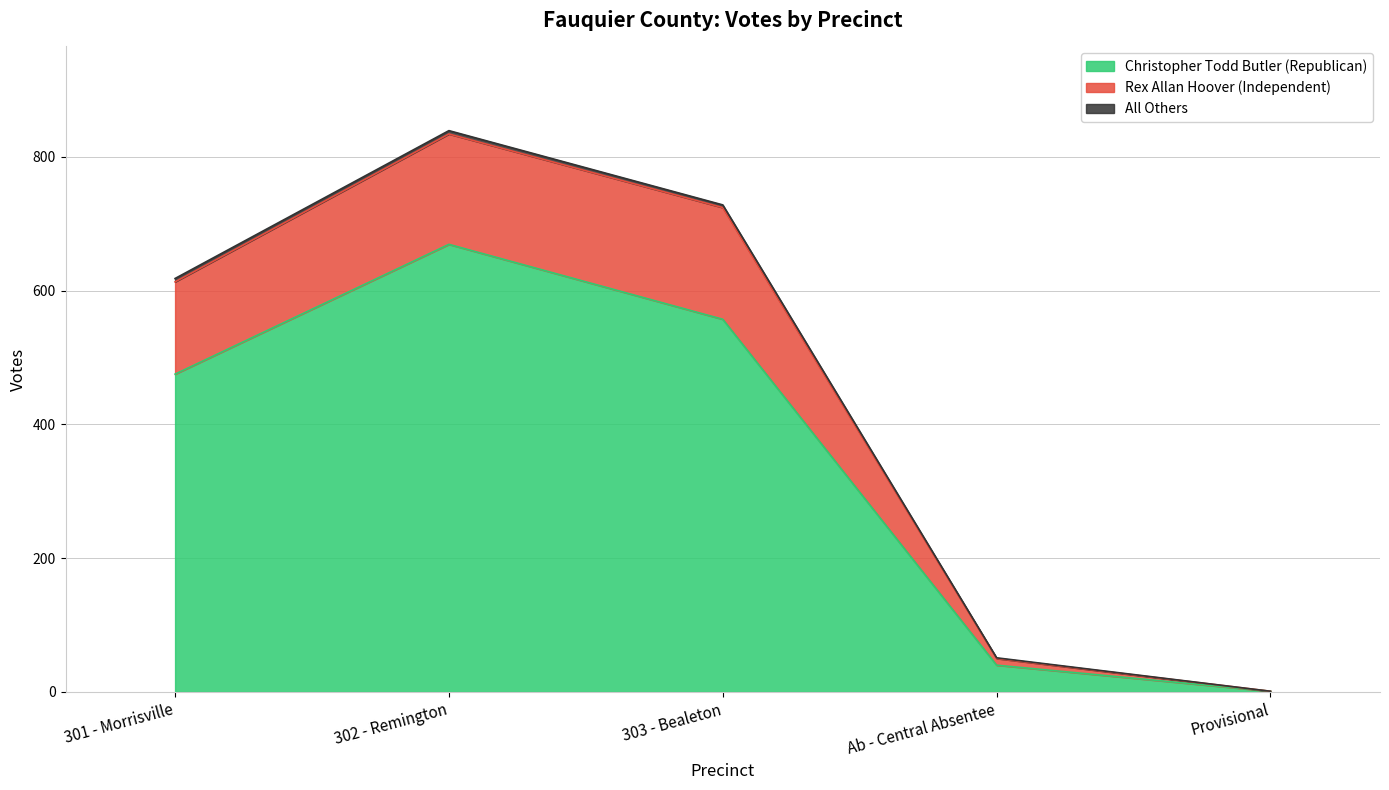

True or false: Rex Allan Hoover (Independent) has more than 0 points higher than both neighbors.

True